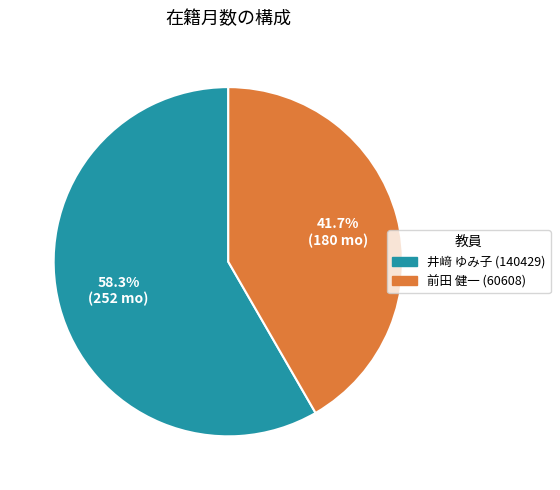

To the nearest percent, what is the difference between the 井﨑 ゆみ子 (140429) and 前田 健一 (60608) slice percentages?

17%